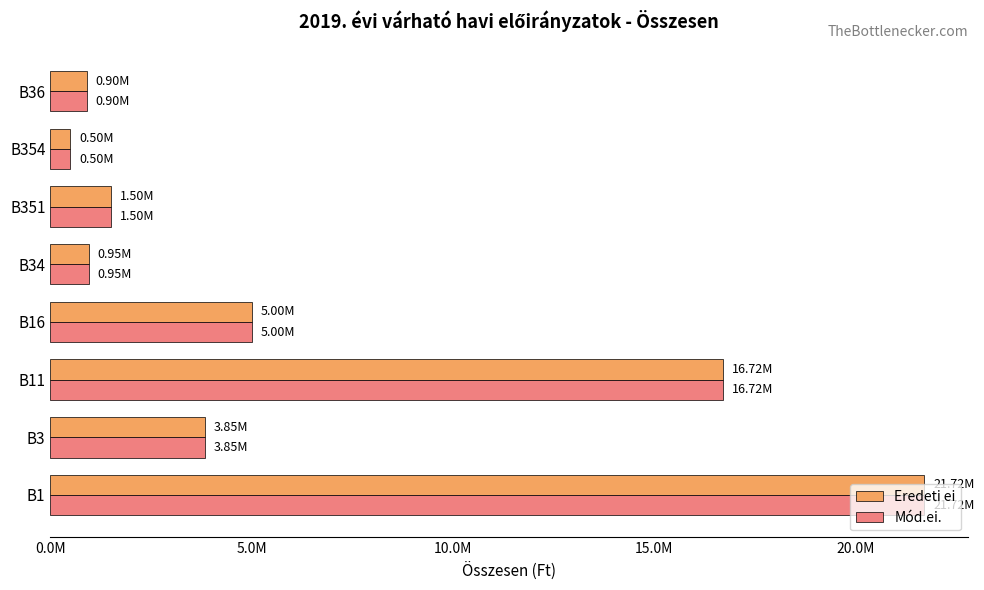

What are all the series names shown in the legend?

Eredeti ei, Mód.ei.